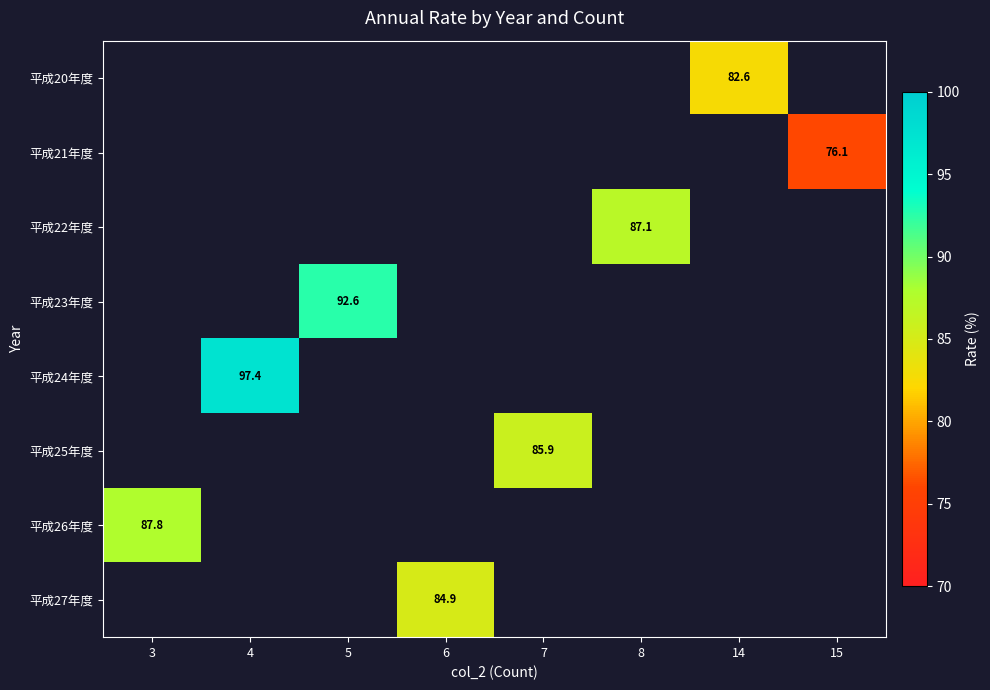

What is the maximum value shown in the chart?

97.4